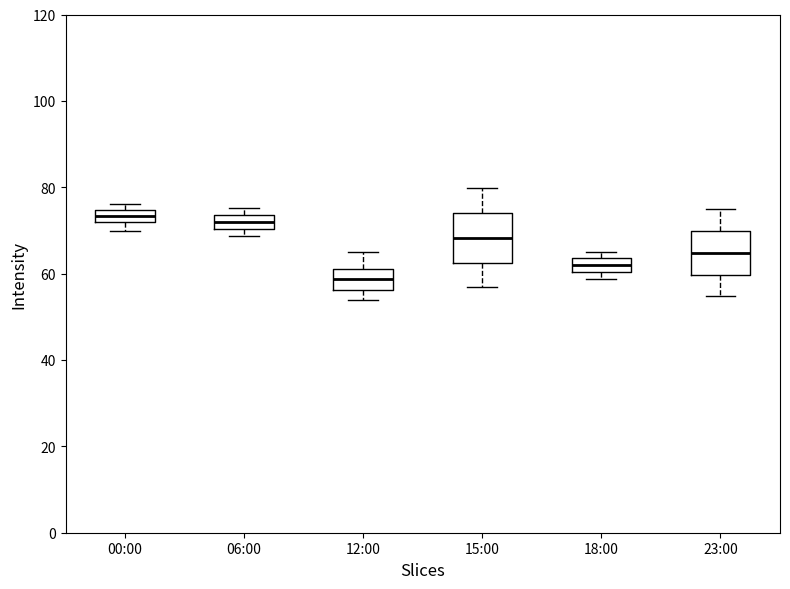

Where does the upper whisker of the box for 23:00 end on the y-axis? The values are not printed on the chart, so give them approximately, as read against the axis.

76